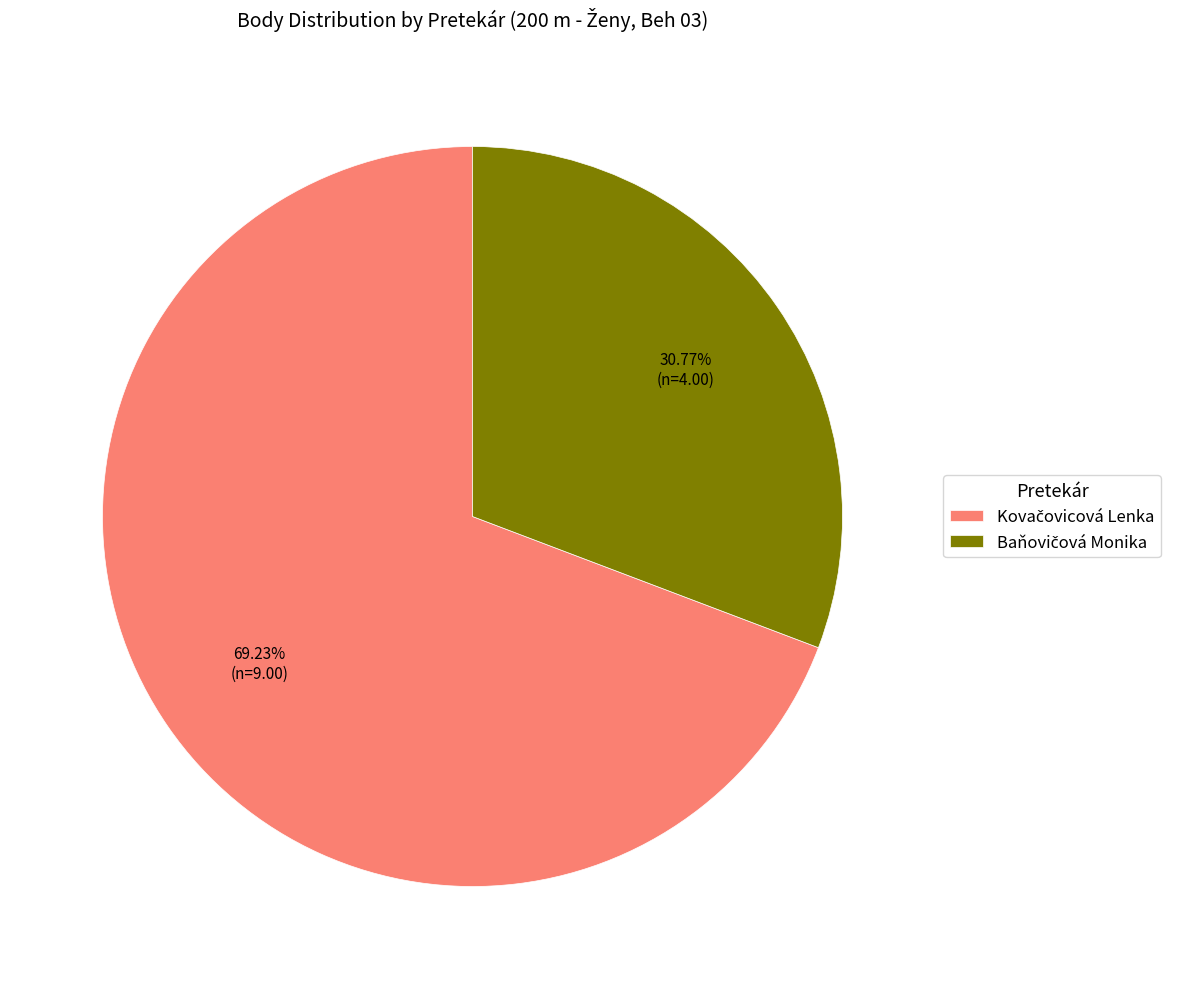

Is there a majority slice in this chart?

Yes